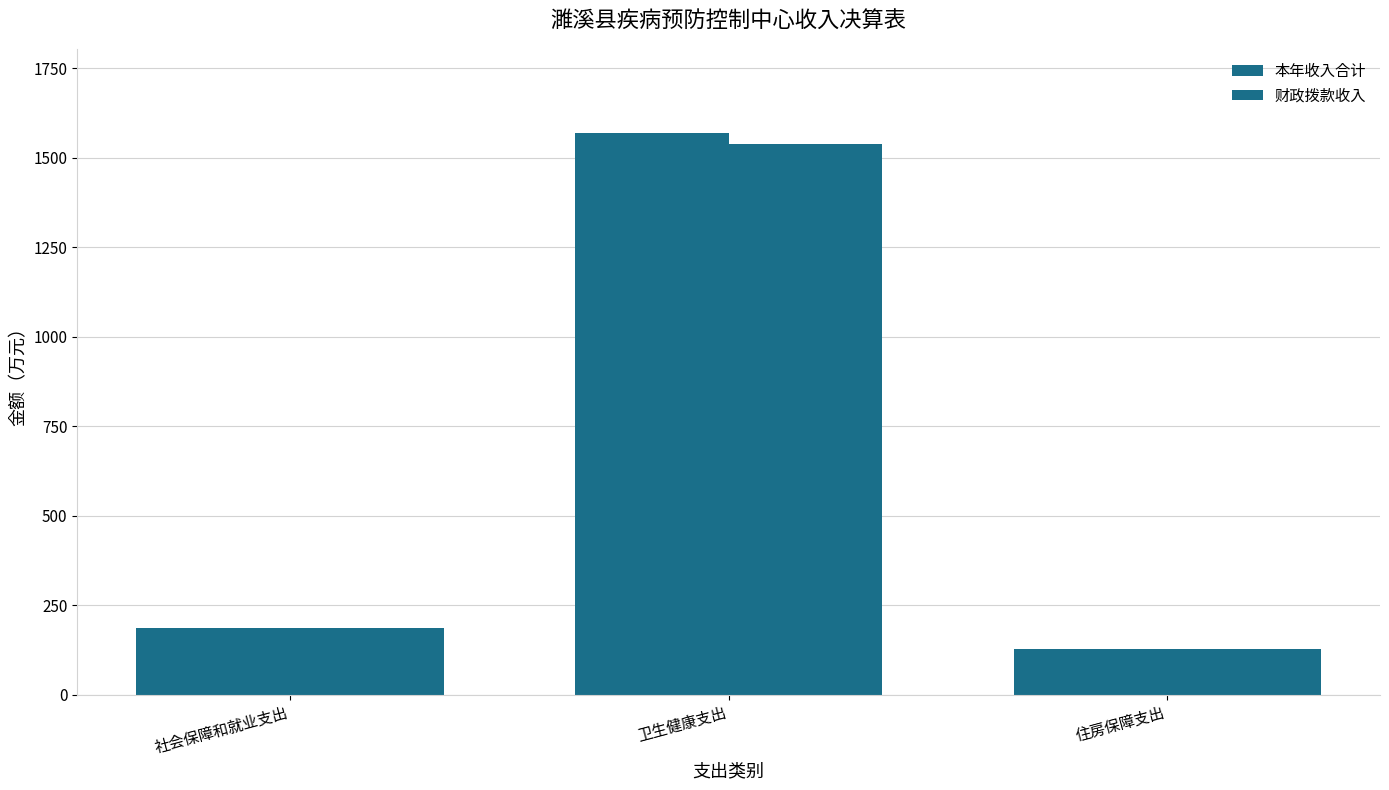

Is the value of 财政拨款收入 at 卫生健康支出 greater than the value of 本年收入合计 at 卫生健康支出?

No